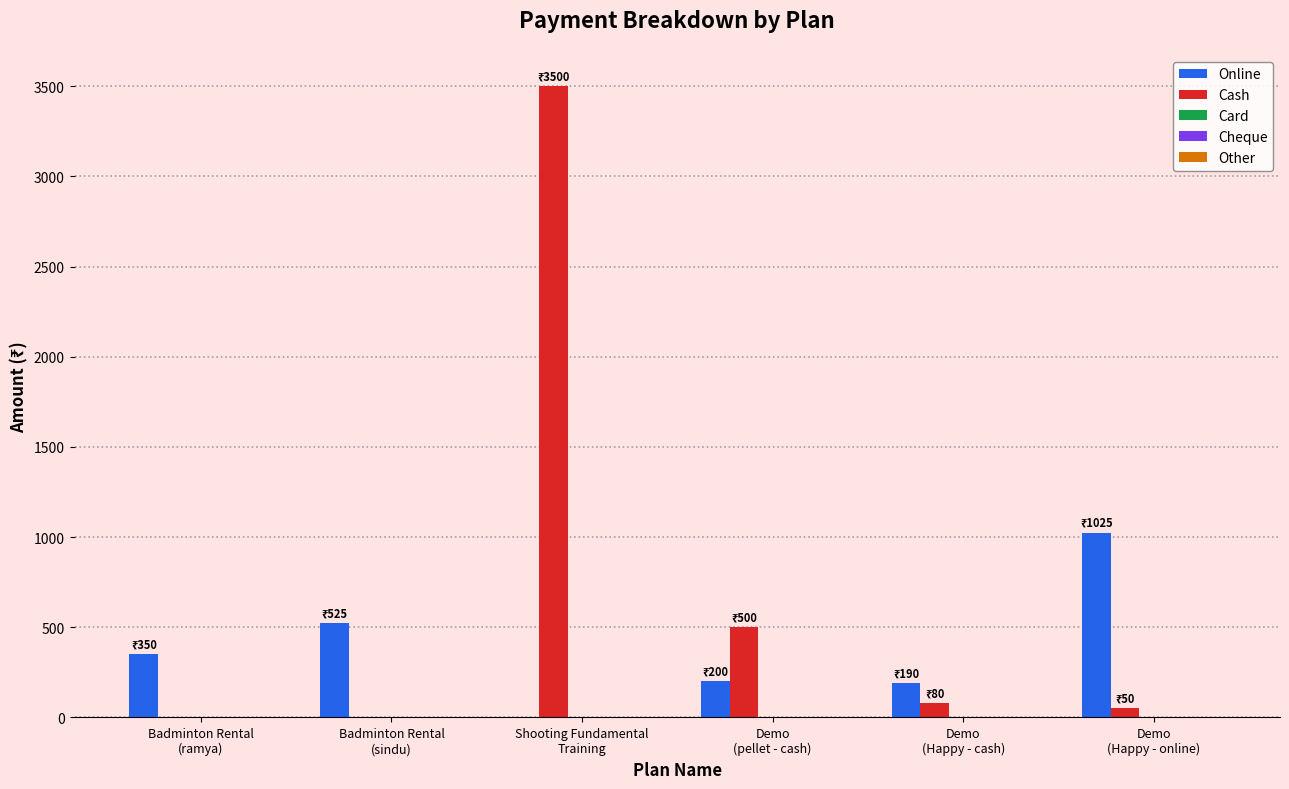

Which series has the largest total across all categories?

Cash